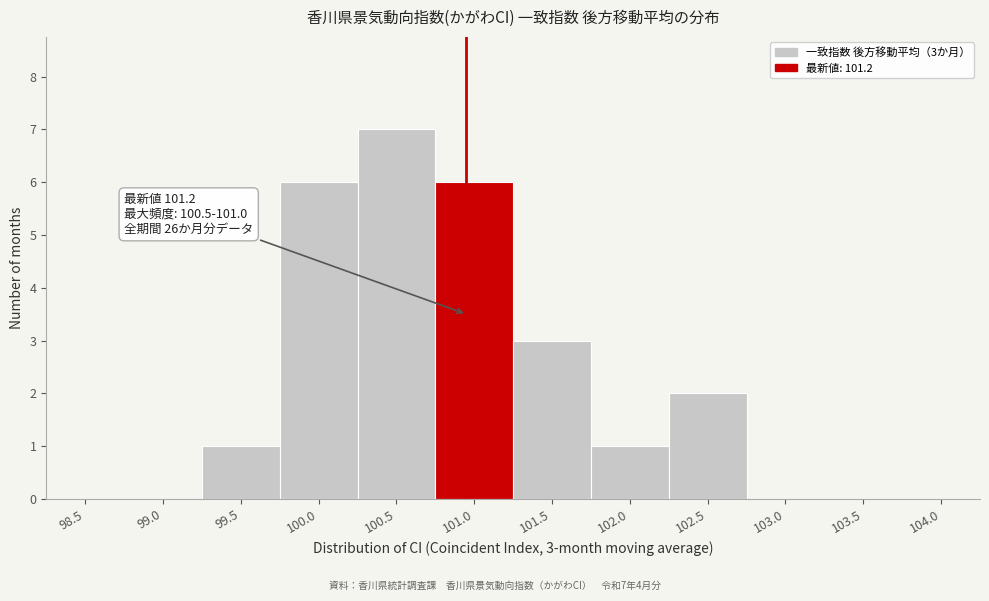

Reading left to right, what are all the values shown in this chart?

98.5=0	99.0=0	99.5=1	100.0=6	100.5=7	101.0=6	101.5=3	102.0=1	102.5=2	103.0=0	103.5=0	104.0=0